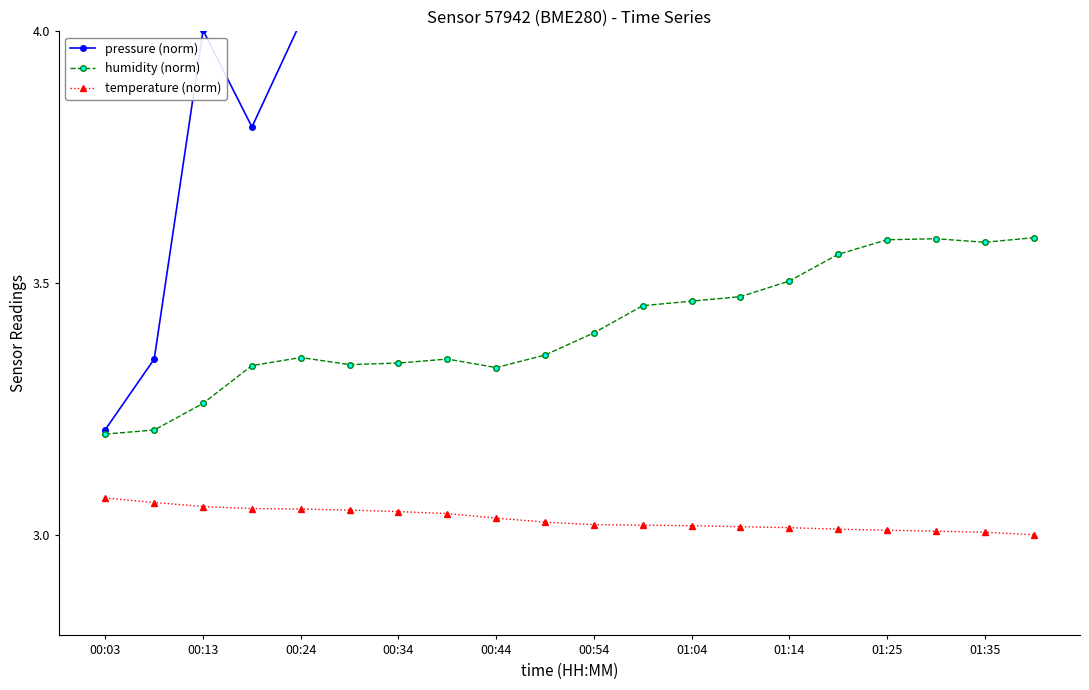

At which category does the chart reach its minimum across all series?

19